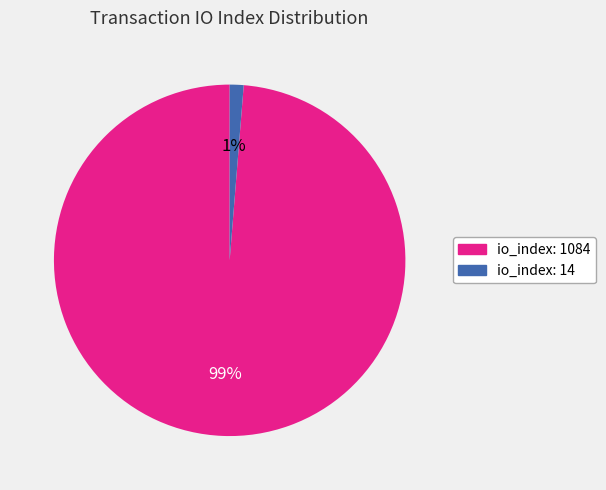

Rank the categories by value from lowest to highest.

io_index: 14, io_index: 1084